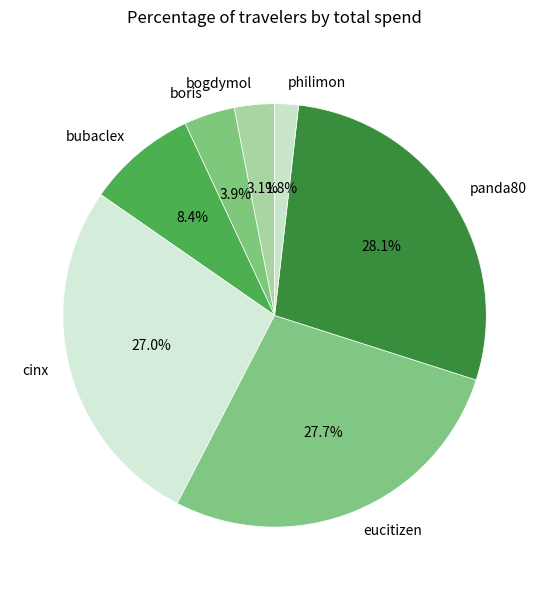

Approximately how many times larger is the value at boris compared to bogdymol?

1.3